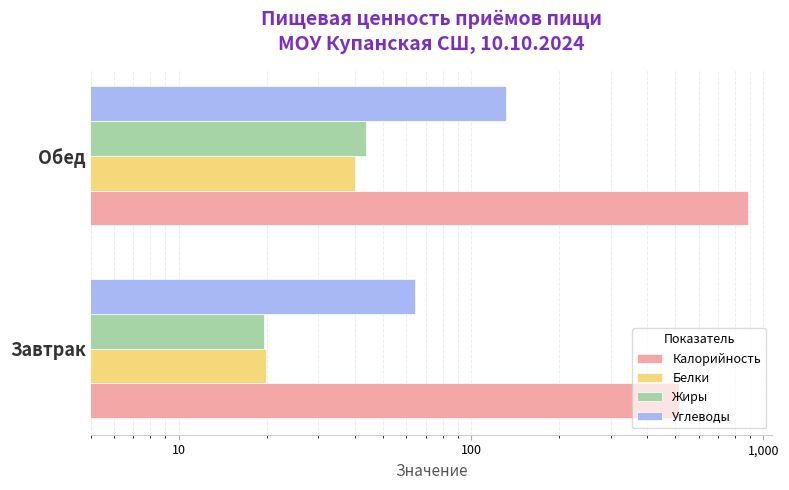

What is the value of the Жиры bar at the 2nd from the left?

43.7